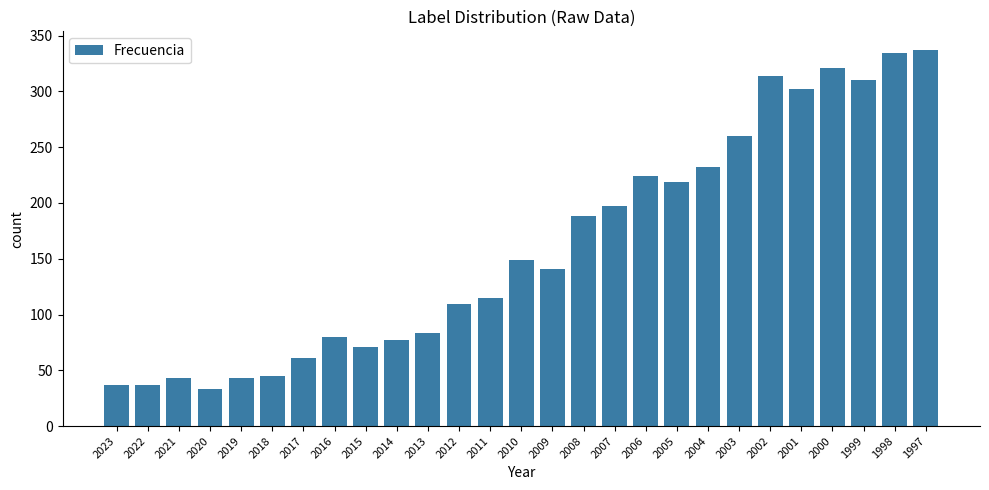

Reading left to right, list all the values displayed in this chart.

2023=37	2022=37	2021=43	2020=33	2019=43	2018=45	2017=61	2016=80	2015=71	2014=77	2013=83	2012=109	2011=115	2010=149	2009=141	2008=188	2007=197	2006=224	2005=219	2004=232	2003=260	2002=314	2001=302	2000=321	1999=310	1998=334	1997=337